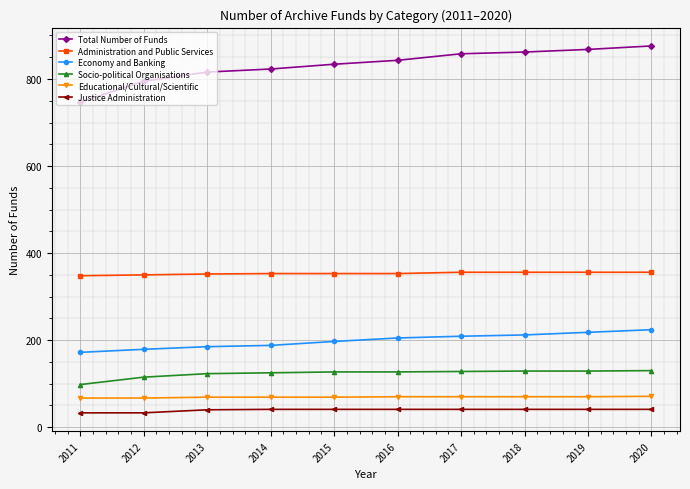

How many lines are shown in the chart?

6